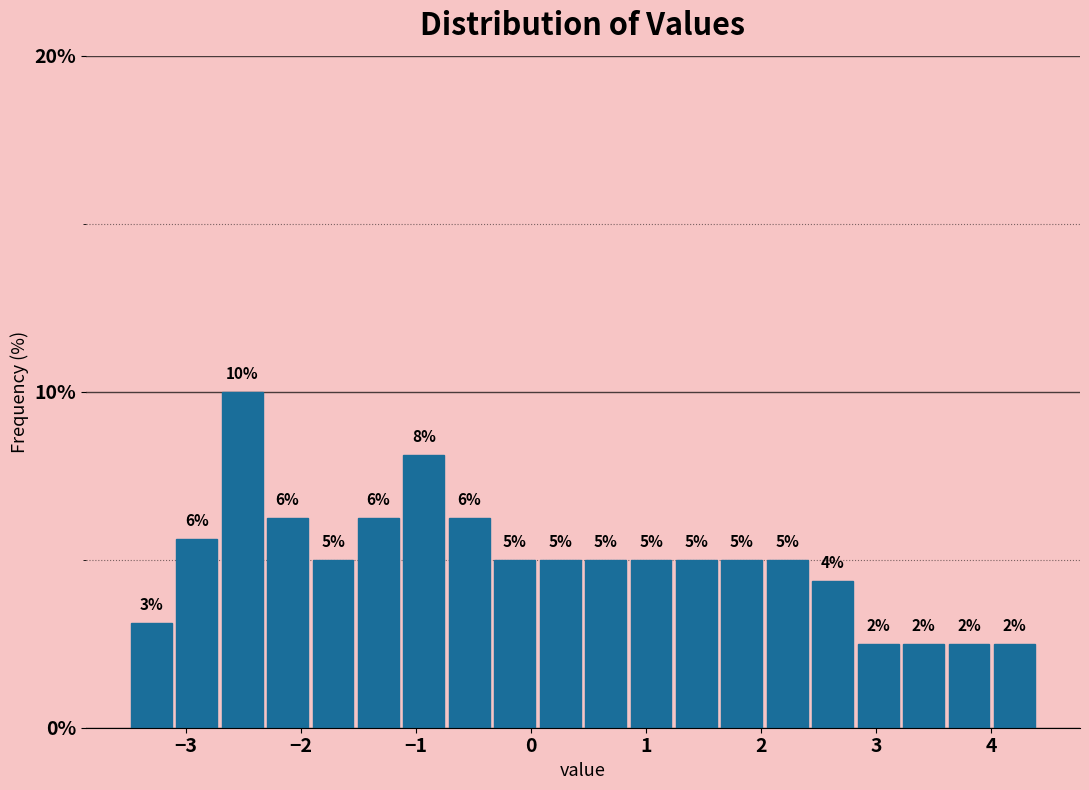

Read against the x-axis, roughly where is the centre of the tallest bar?

-2.5